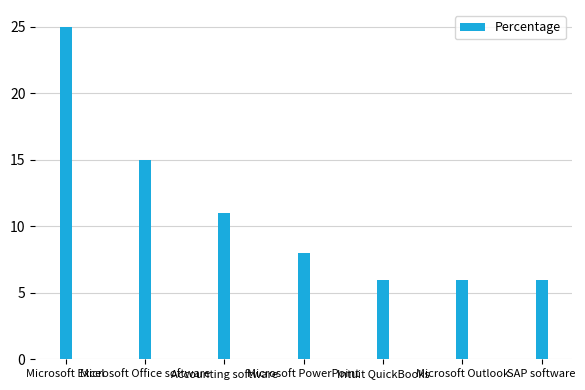

The chart shows a value of 6 at Intuit QuickBooks. True or false?

True